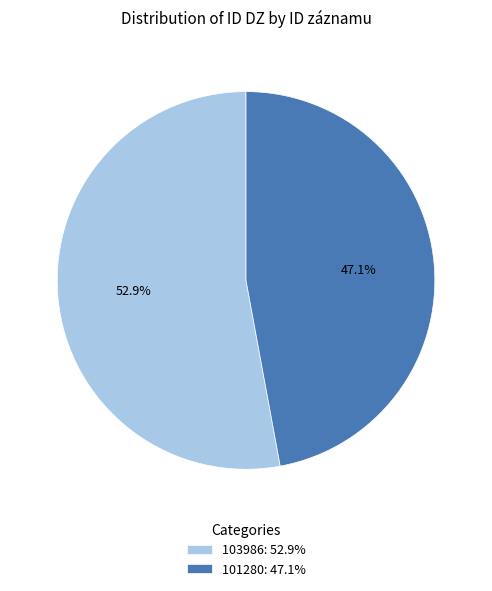

Is it true that 103986 is 40% of the pie?

False